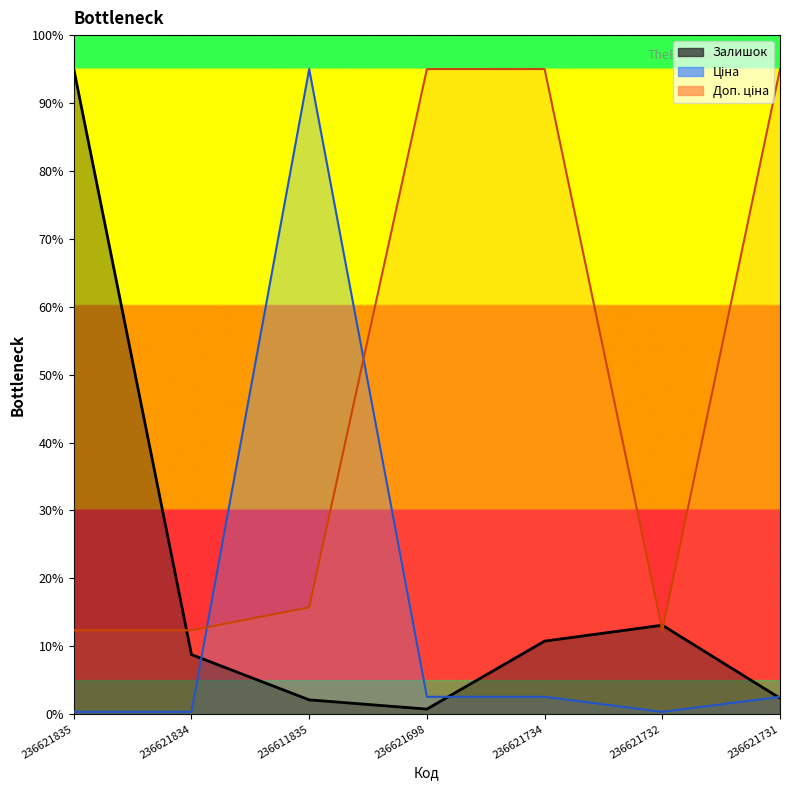

At which category is the sum across all series the highest?

236611835